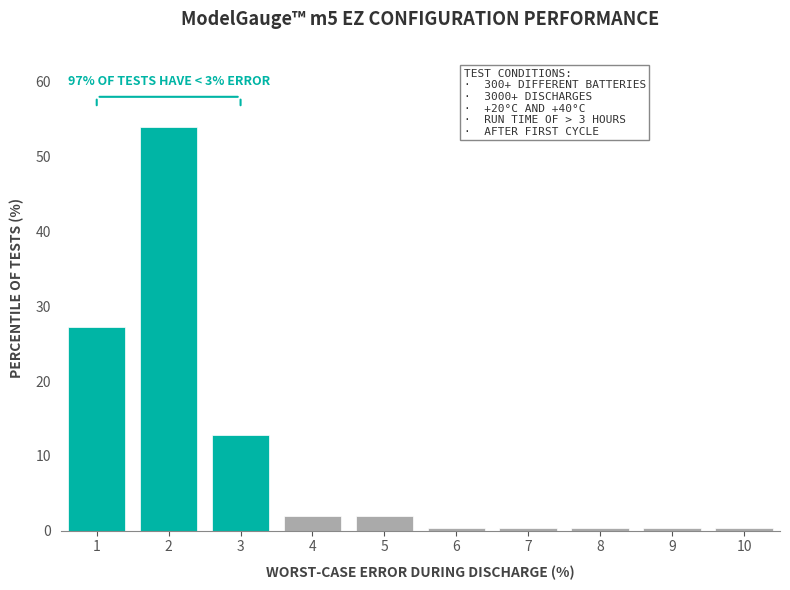

Reading left to right, list all the values displayed in this chart.

1=27.2	2=54.0	3=12.8	4=2.0	5=2.0	6=0.4	7=0.4	8=0.4	9=0.4	10=0.4